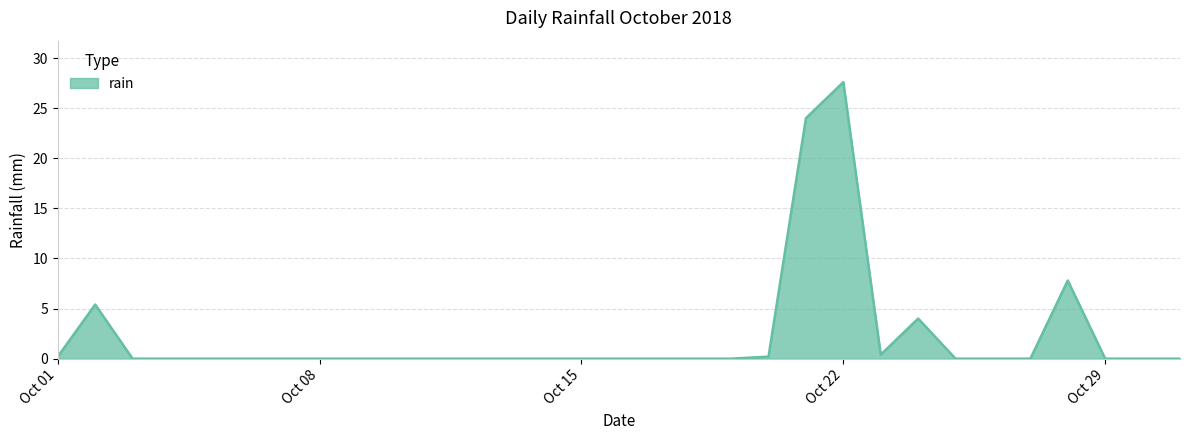

How many series are shown in this chart?

1